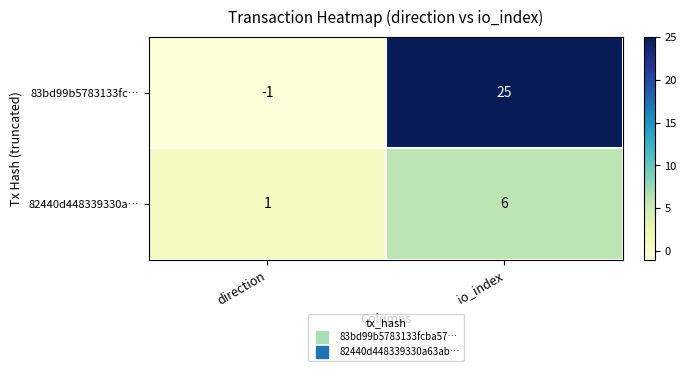

True or false: 83bd99b5783133fc… has a value of 0 at direction.

False